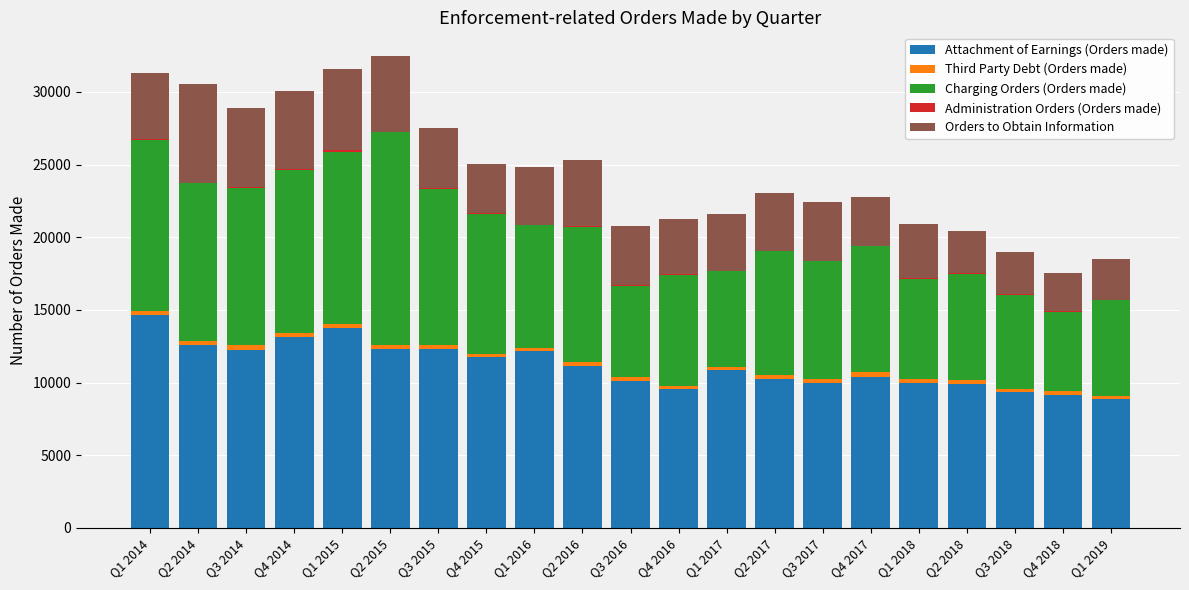

Which series changed the most between Q3 2014 and Q2 2016?

Charging Orders (Orders made)